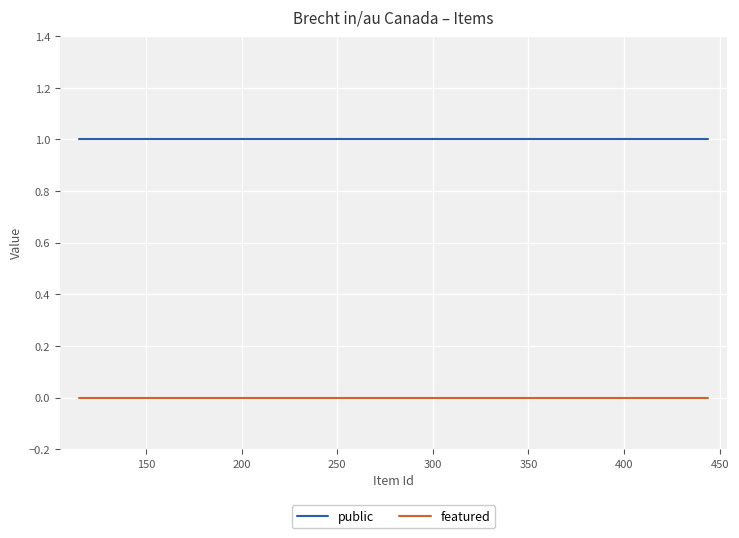

The public series shows 1 at 200. True or false?

True